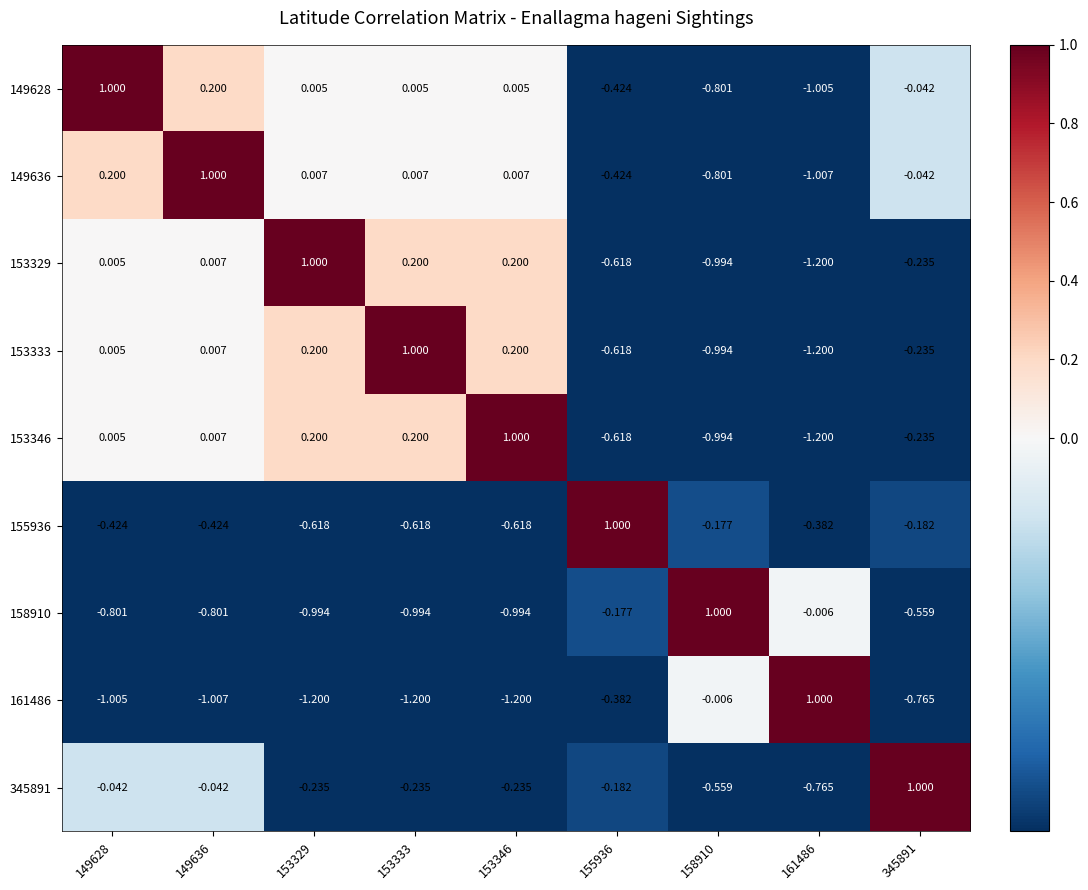

Is the value of 161486 at 153346 greater than the value of 155936 at 345891?

No